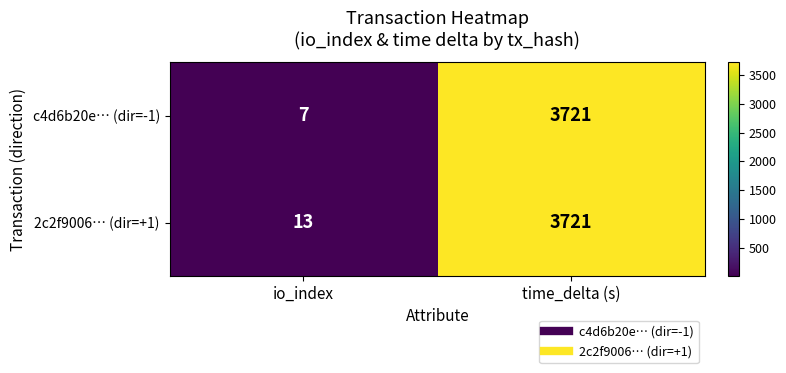

Reading left to right, what are all the values shown in this chart?

c4d6b20e… (dir=-1): 7	3721
2c2f9006… (dir=+1): 13	3721